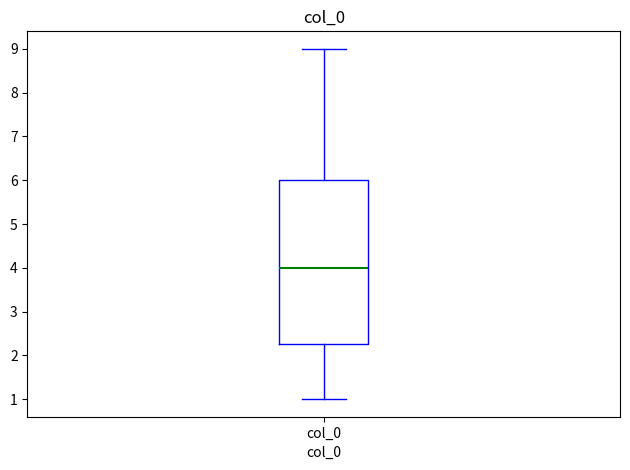

Transcribe this box plot: give where the median line is, the range the box spans, and where the two whiskers end, as read against the y-axis. The values are not printed on the chart, so give them approximately, as read against the axis.

median 4.0, box 2.3 to 6.0, whiskers 1.0 to 9.0